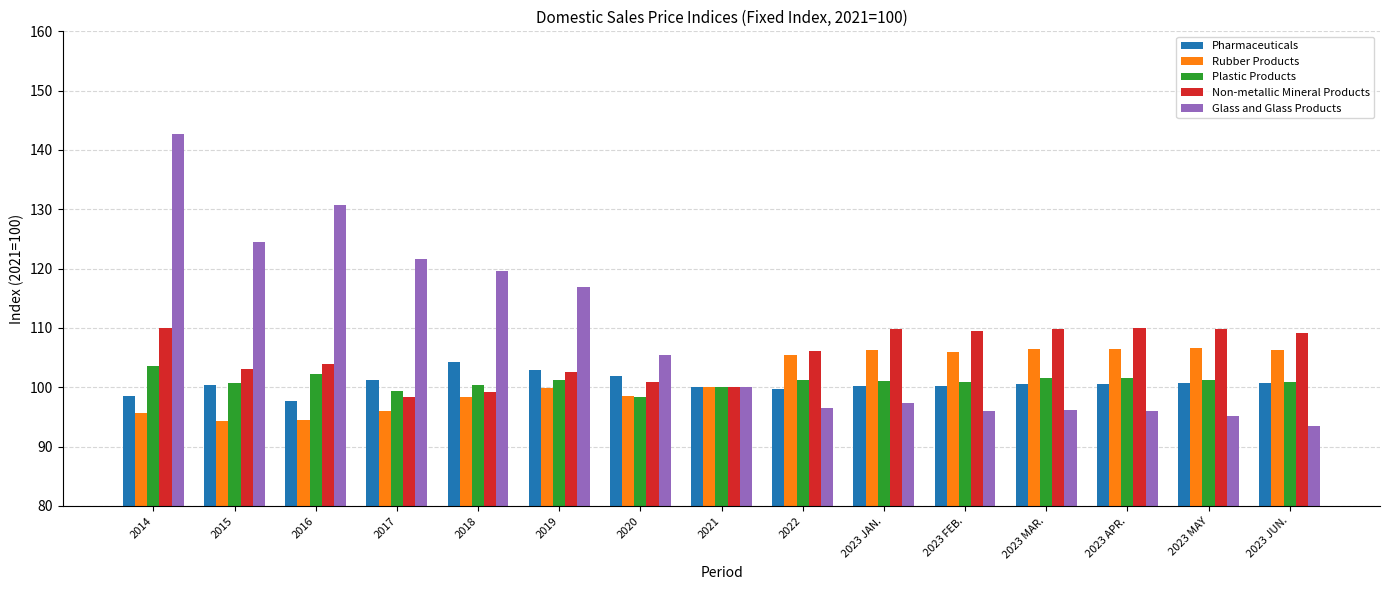

Which series has the largest total across all categories?

Glass and Glass Products